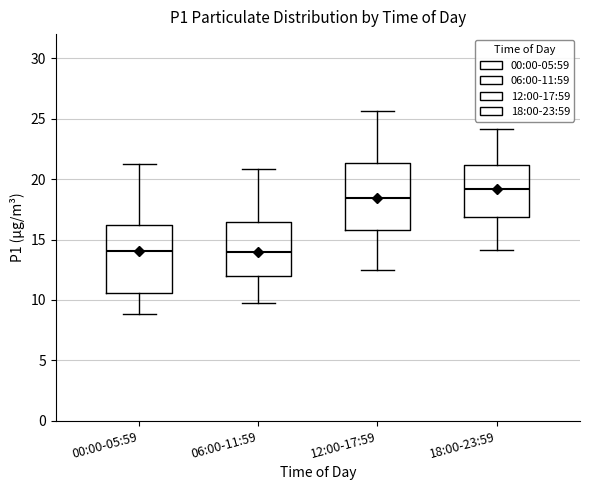

Reading left to right, transcribe this box plot: for each box, give where its median line is, the range the box spans, and where its two whiskers end, as read against the y-axis. The values are not printed on the chart, so give them approximately, as read against the axis.

00:00-05:59: median 14.0, box 10.5 to 16.0, whiskers 9.0 to 21.5
06:00-11:59: median 14.0, box 12.0 to 16.5, whiskers 10.0 to 21.0
12:00-17:59: median 18.5, box 16.0 to 21.5, whiskers 12.5 to 25.5
18:00-23:59: median 19.0, box 17.0 to 21.0, whiskers 14.0 to 24.0